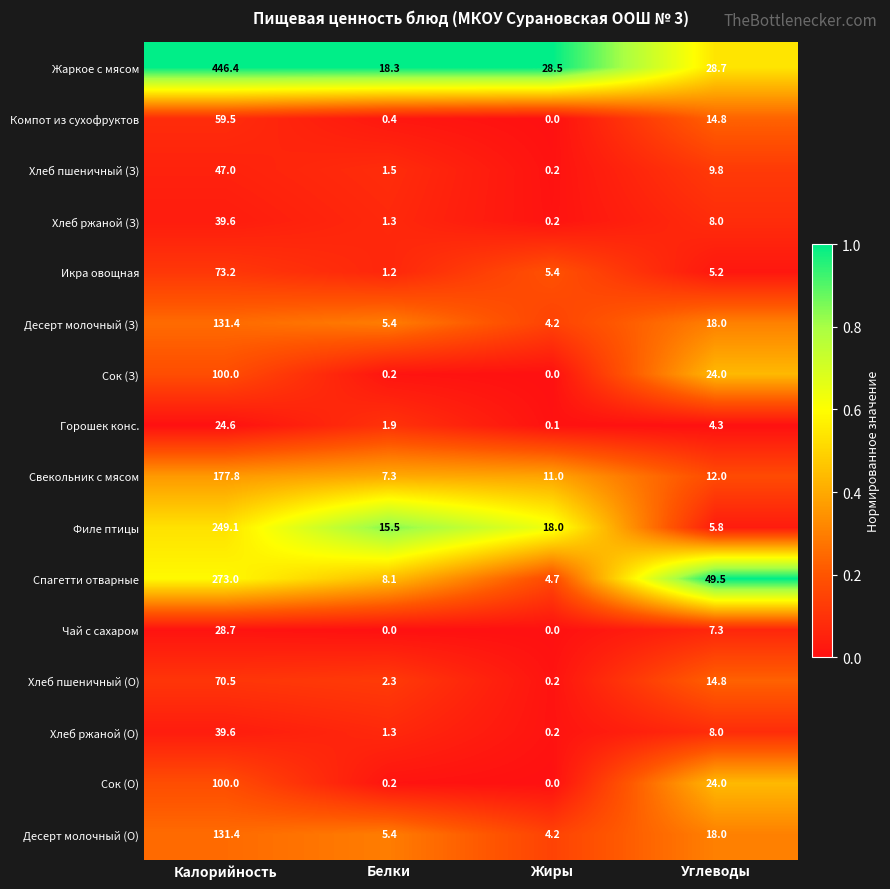

What is the difference between the highest and lowest values at Белки?

18.3